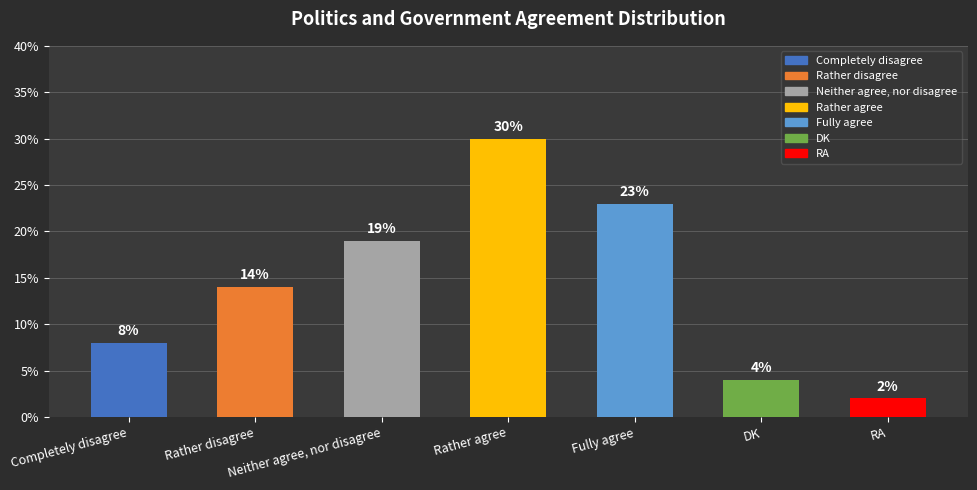

Rank the categories by value from highest to lowest.

Rather agree, Fully agree, Neither agree, nor disagree, Rather disagree, Completely disagree, DK, RA